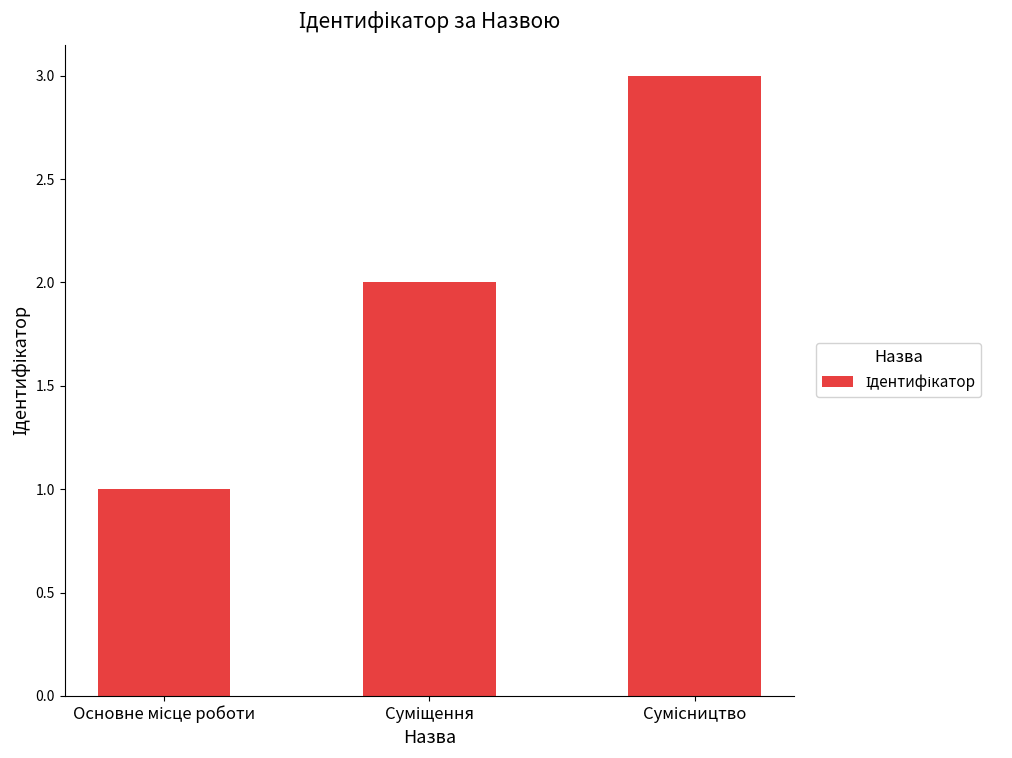

What is the greatest value displayed?

3